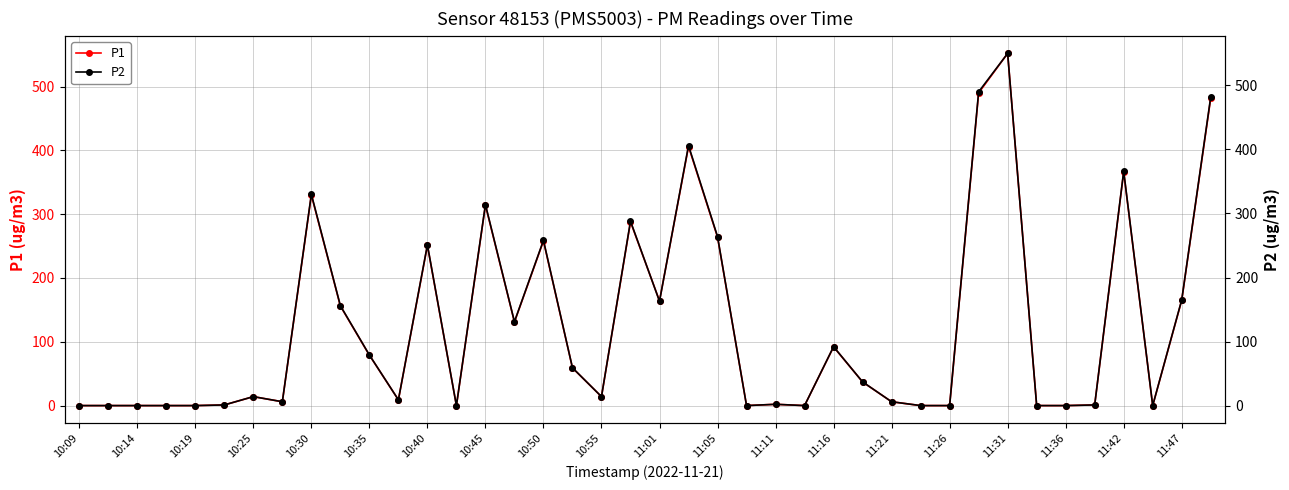

True or false: P1 has a value of 314 at 10:45.

True